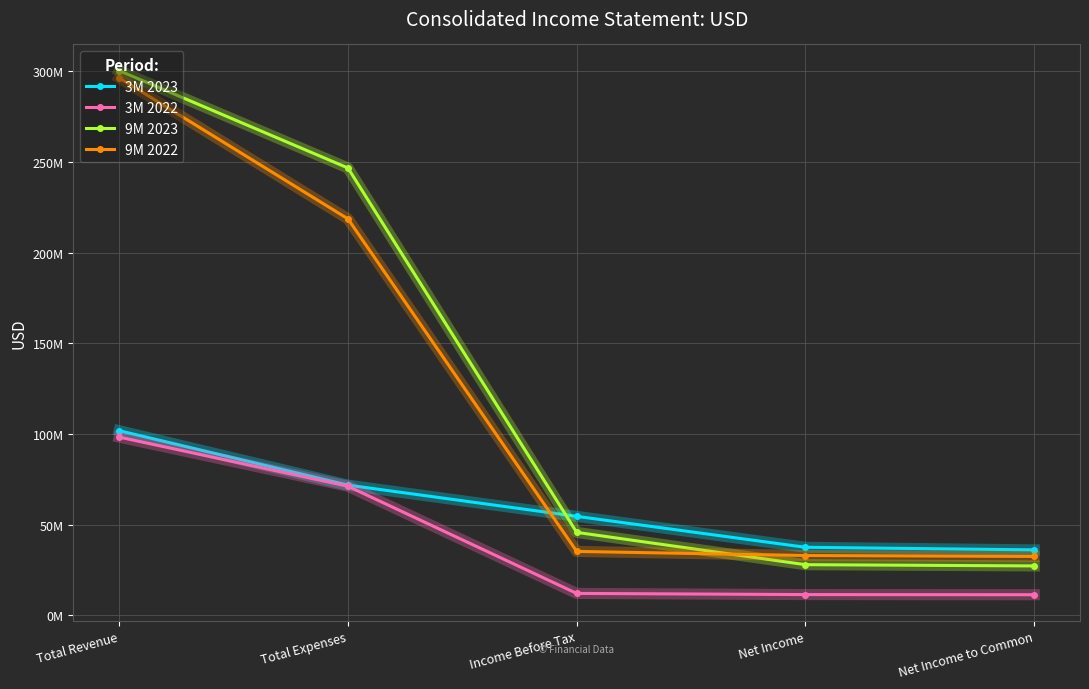

Is this an area chart (filled region under the line)?

No